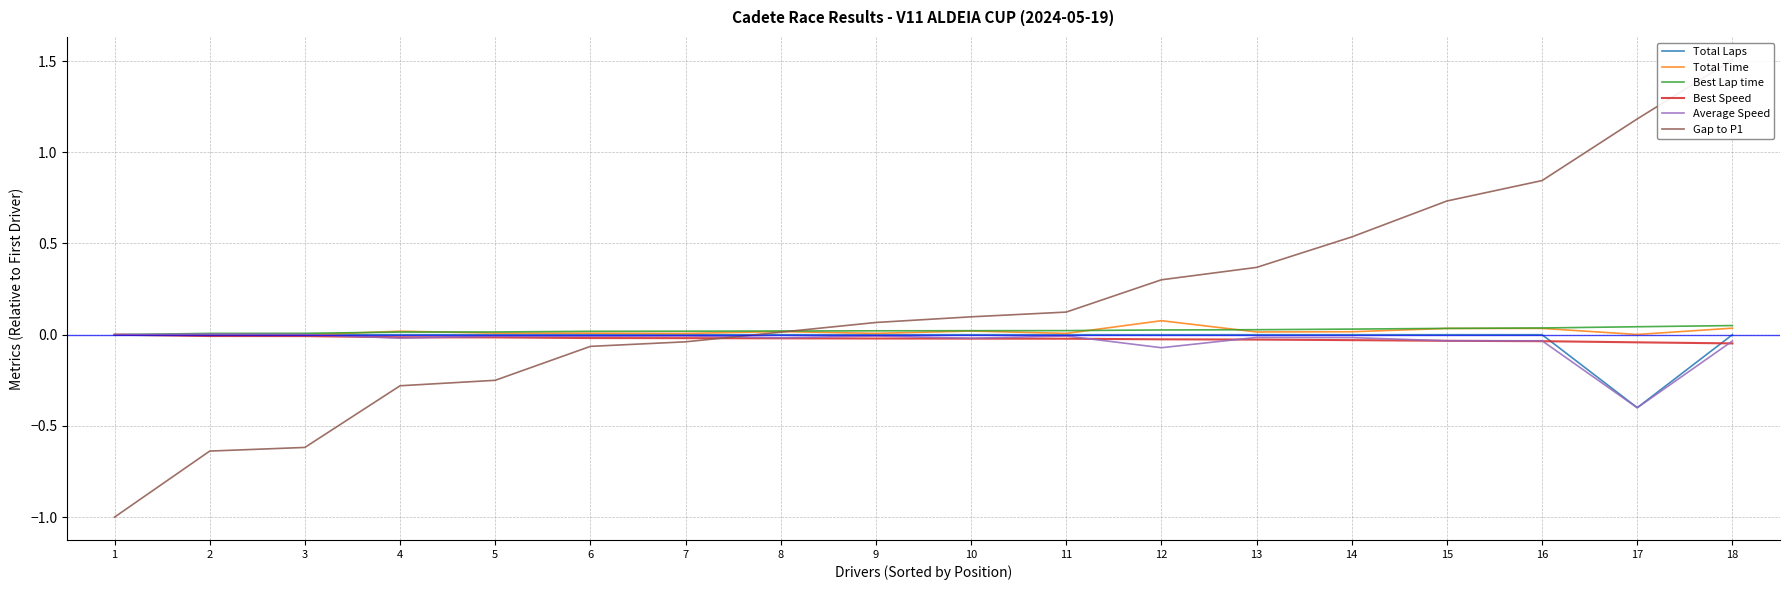

Which series has the largest total across all categories?

Gap to P1